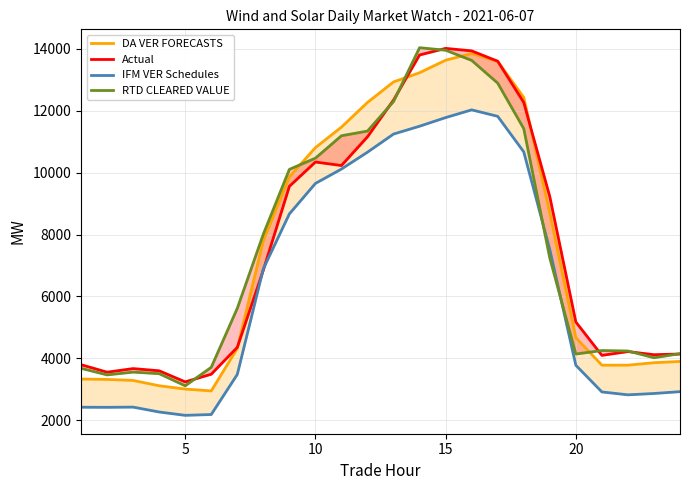

How many series are shown in this chart?

4